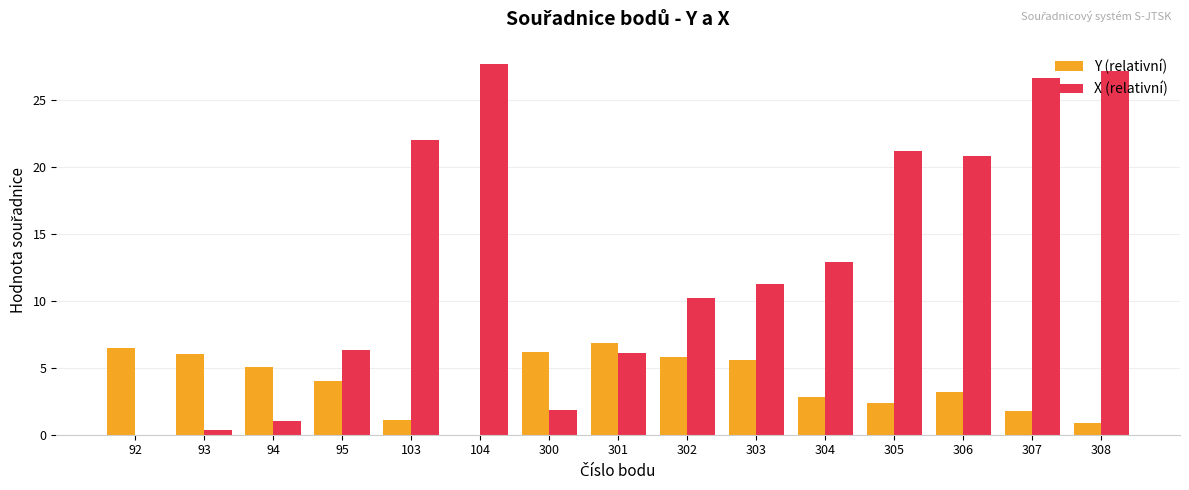

Are the bars grouped side by side (vs. stacked)?

Yes